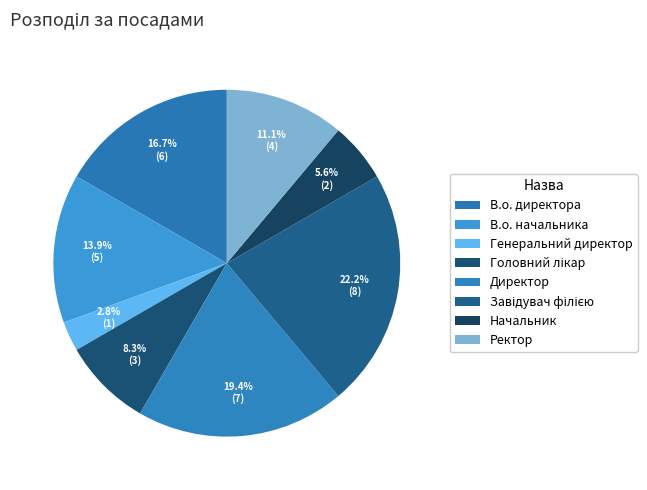

Is there any slice that represents more than half of the pie?

No